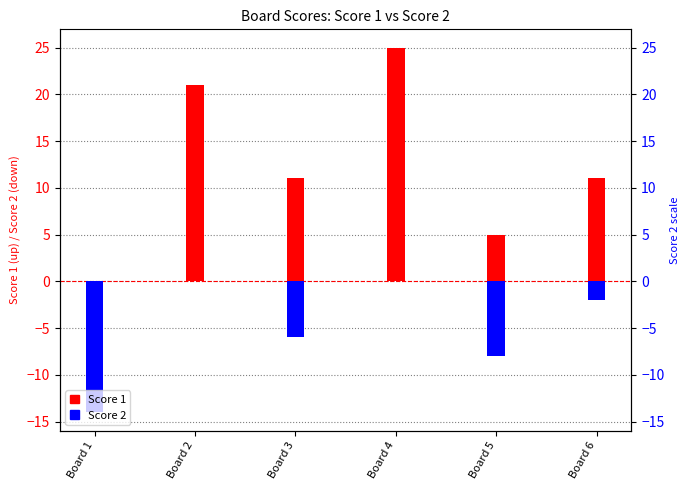

How many values in the Score 2 series exceed -2?

2